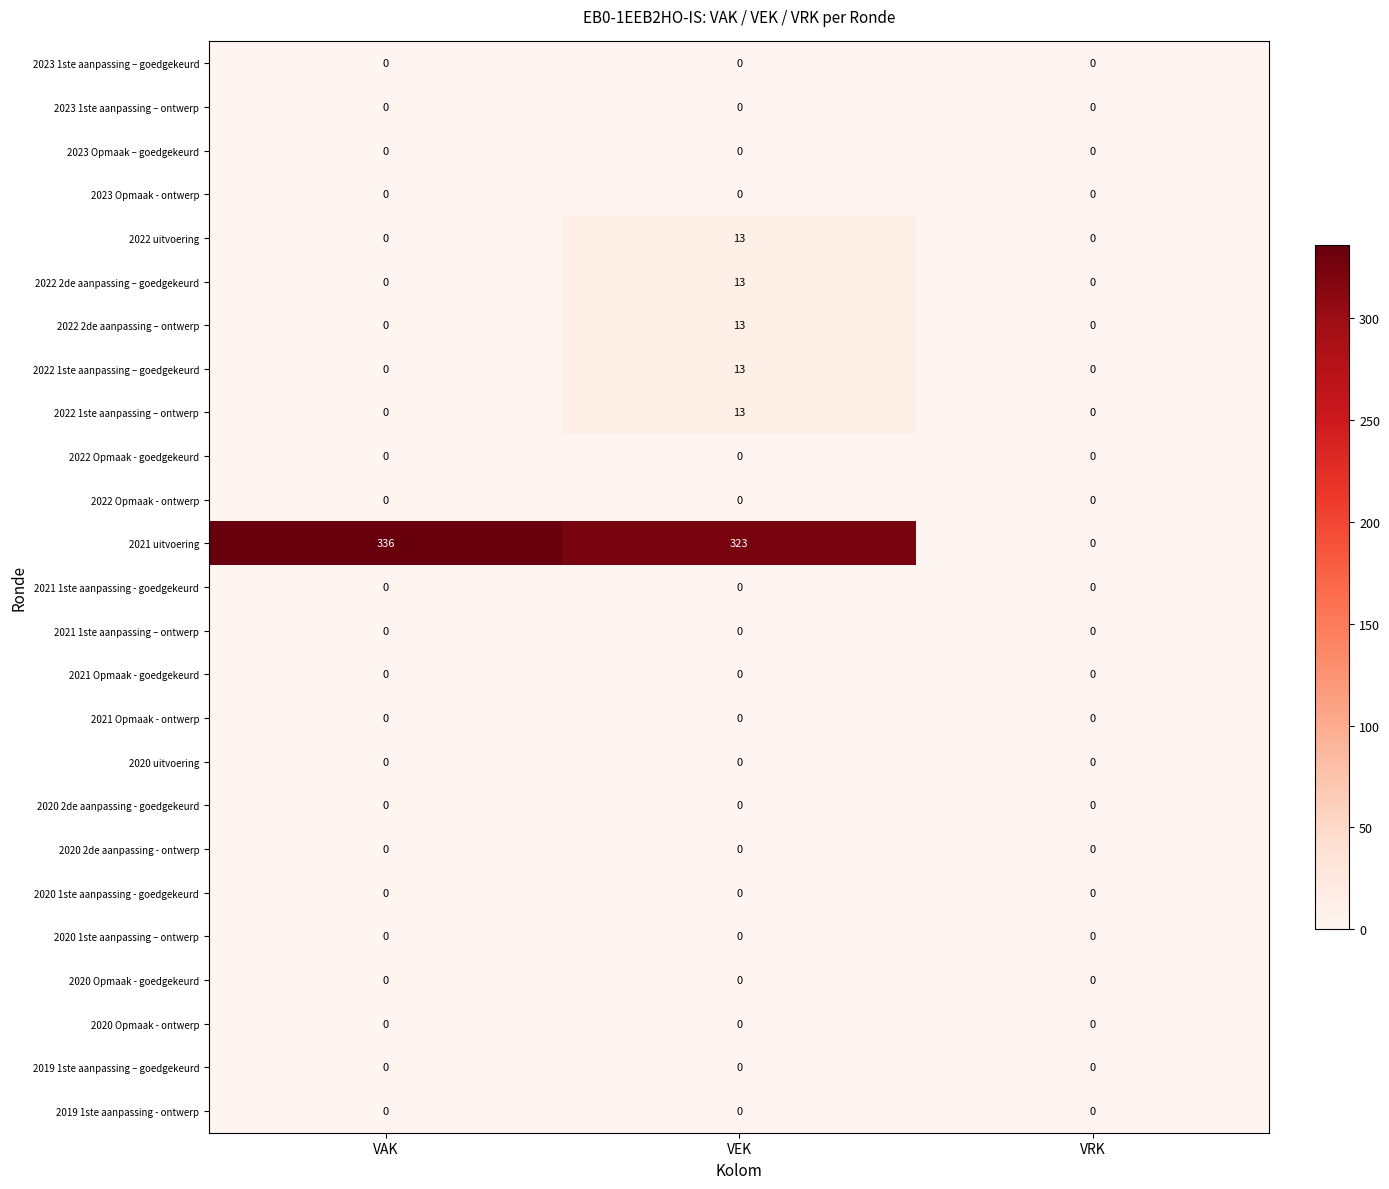

The 2023 1ste aanpassing – goedgekeurd series shows 0 at VRK. True or false?

True